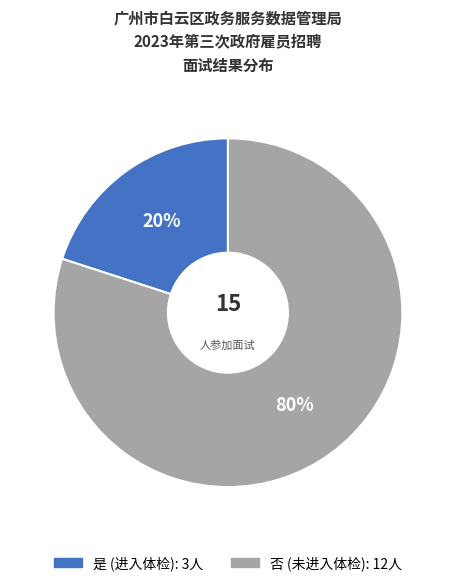

Count the number of slices in the pie.

2